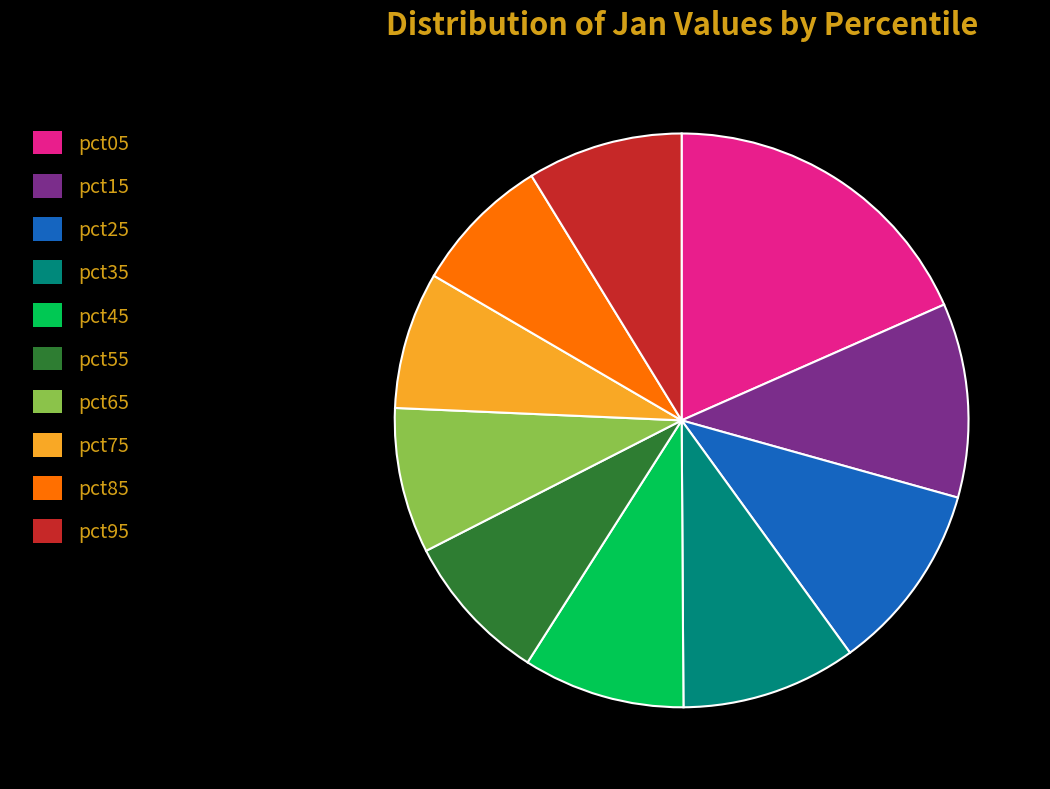

What is the ratio of the value at pct75 to the value at pct95?

0.9